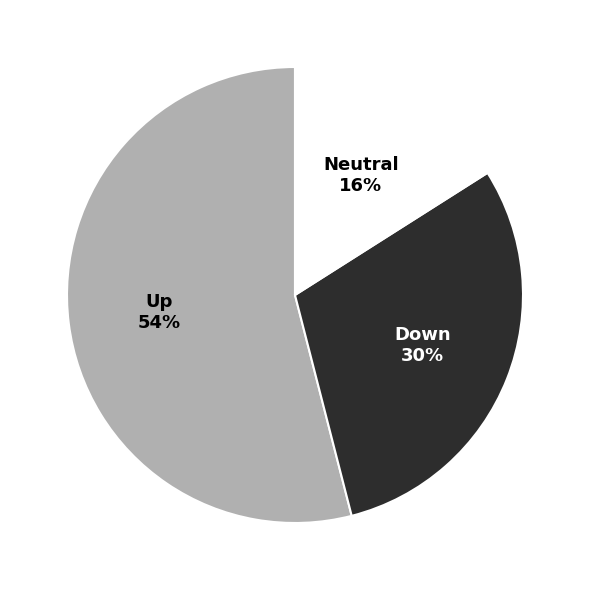

Does any single category account for the majority?

Yes